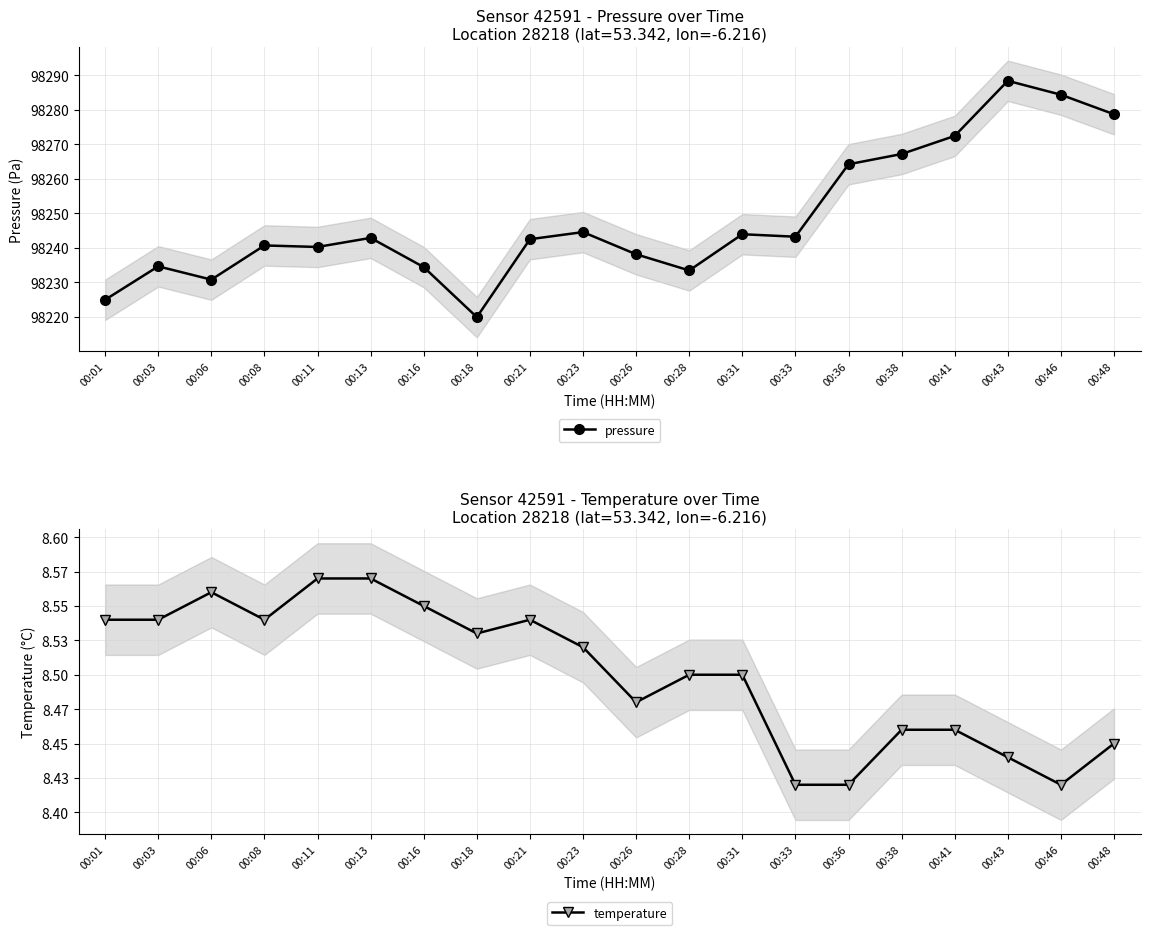

At which label does pressure first exceed 98242?

00:13